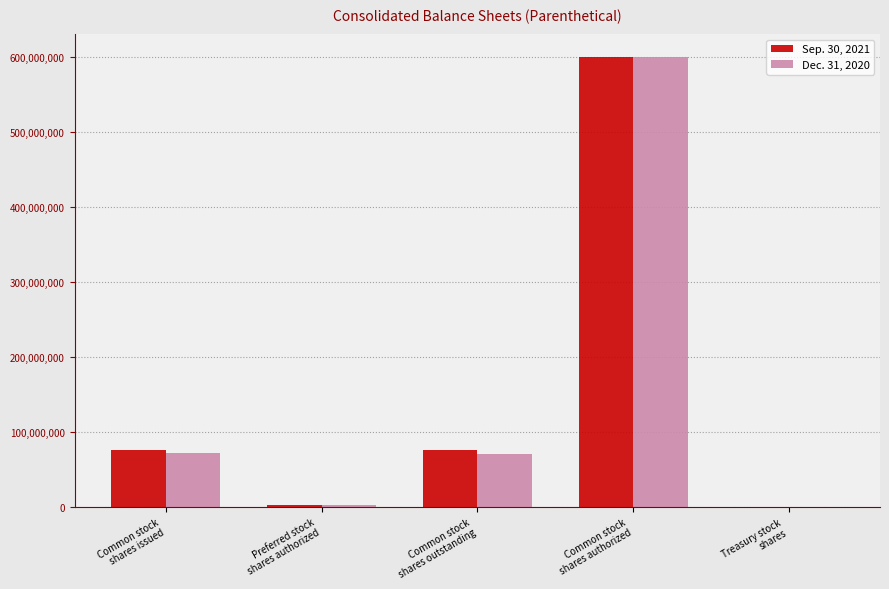

Are the bars horizontal?

No